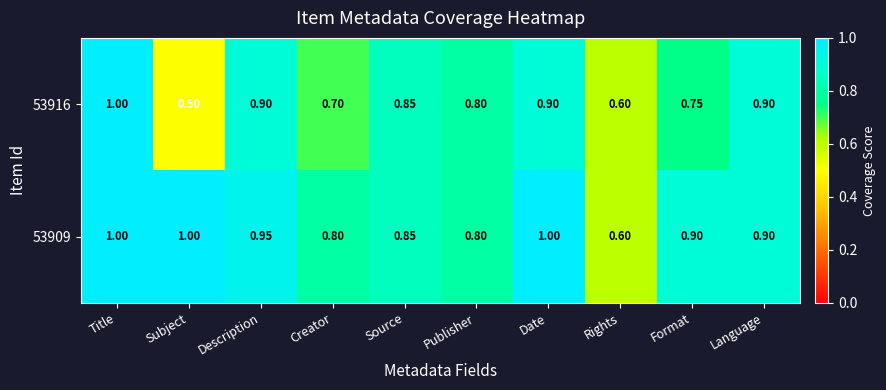

Which category has the highest value in the 53916 series?

Title